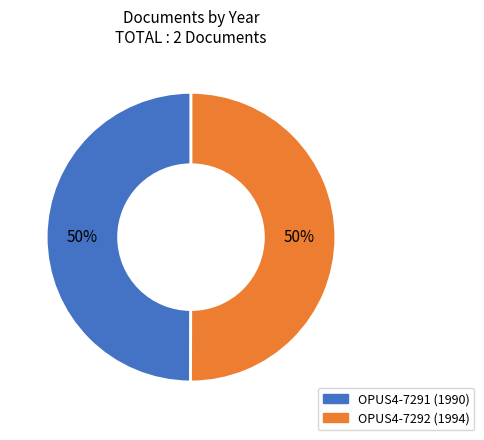

Is it true that OPUS4-7291 is 50% of the pie?

True